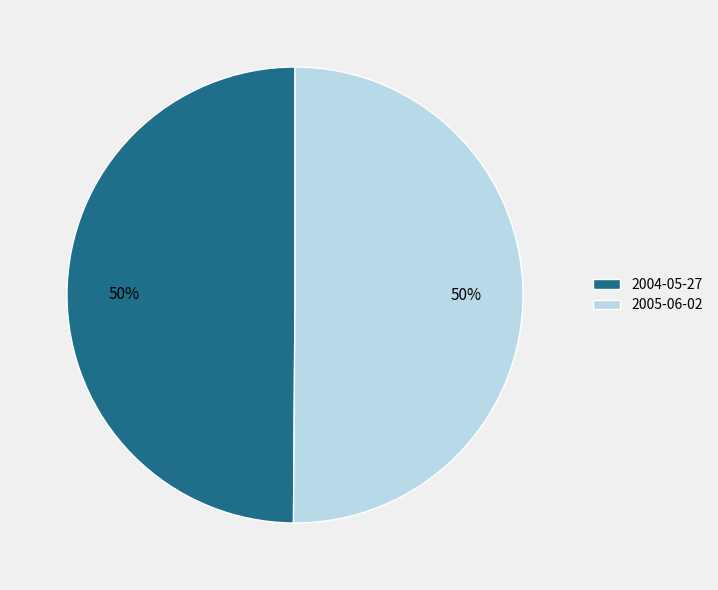

Approximately how many times larger is the value at 2005-06-02 compared to 2004-05-27?

1.0